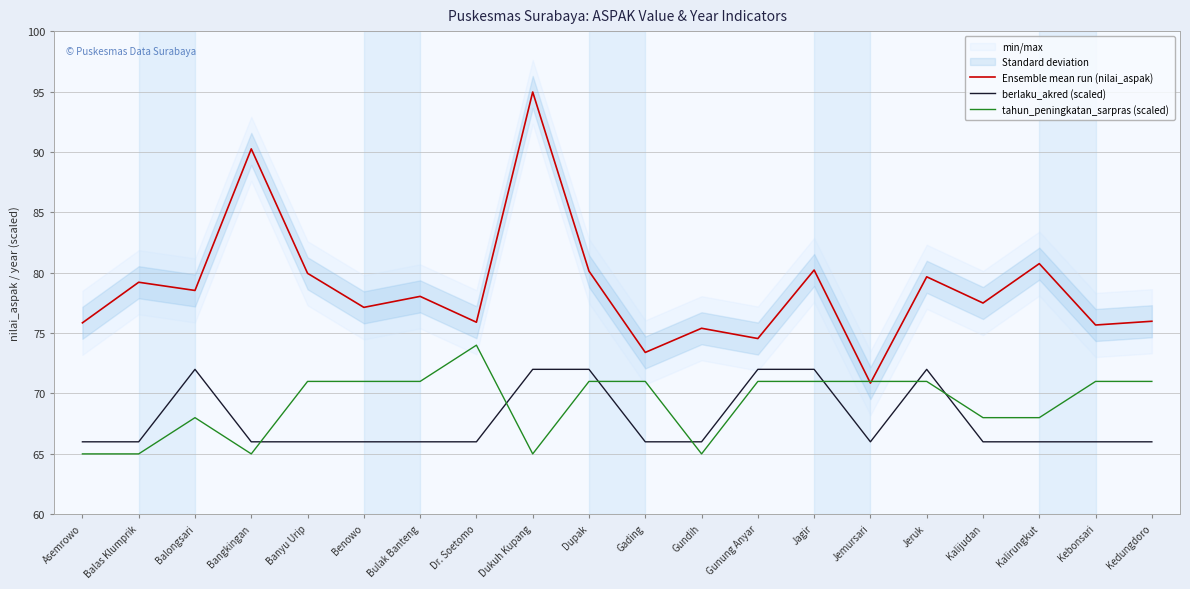

Is it true that berlaku_akred (scaled) equals 41.3 at Balongsari?

False